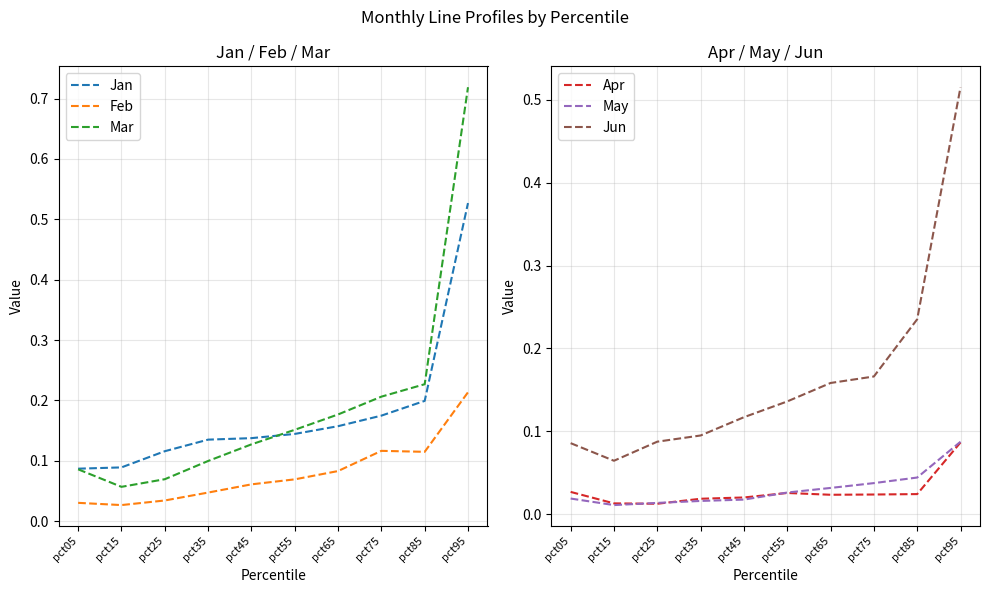

At pct45, list the series in order from largest to smallest.

Jan, Mar, Jun, Feb, Apr, May